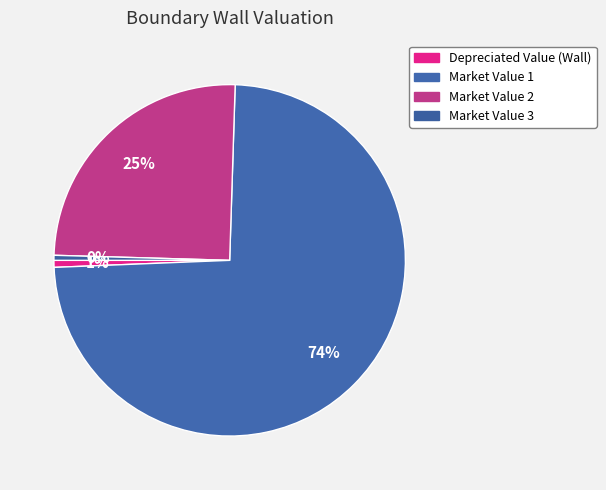

Do Market Value 3 and Market Value 1 together represent more than half of the pie?

Yes